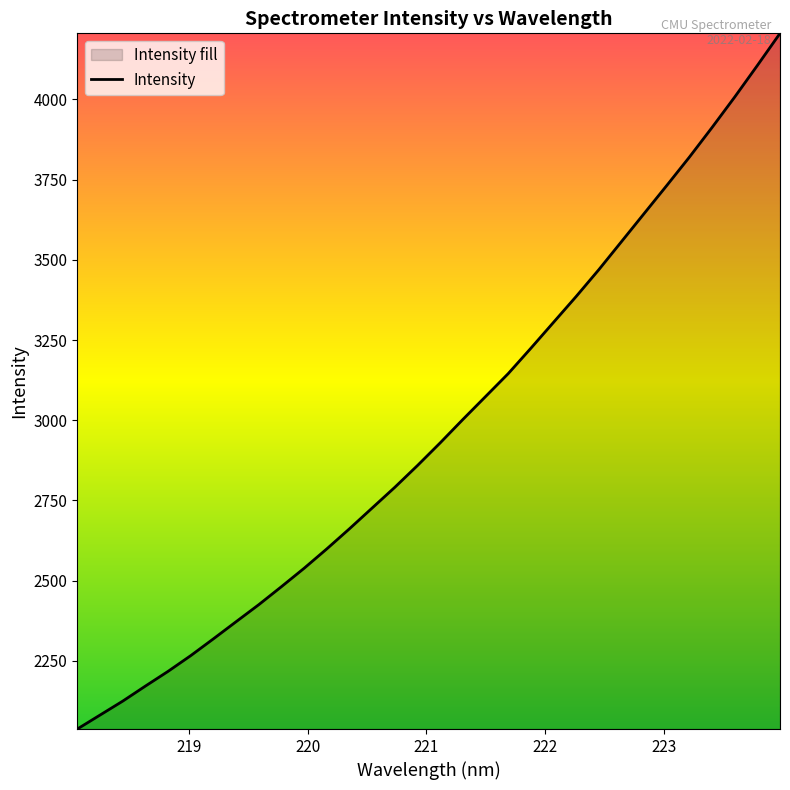

What is the greatest value displayed?

4205.7